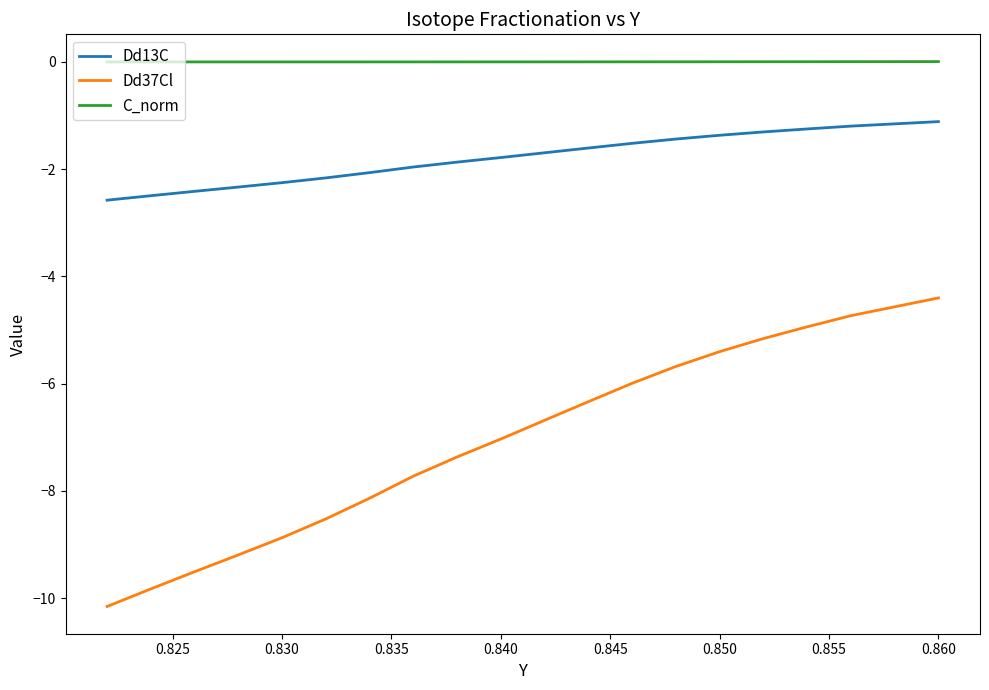

List the series in order of their peak value, lowest first.

Dd37Cl, Dd13C, C_norm